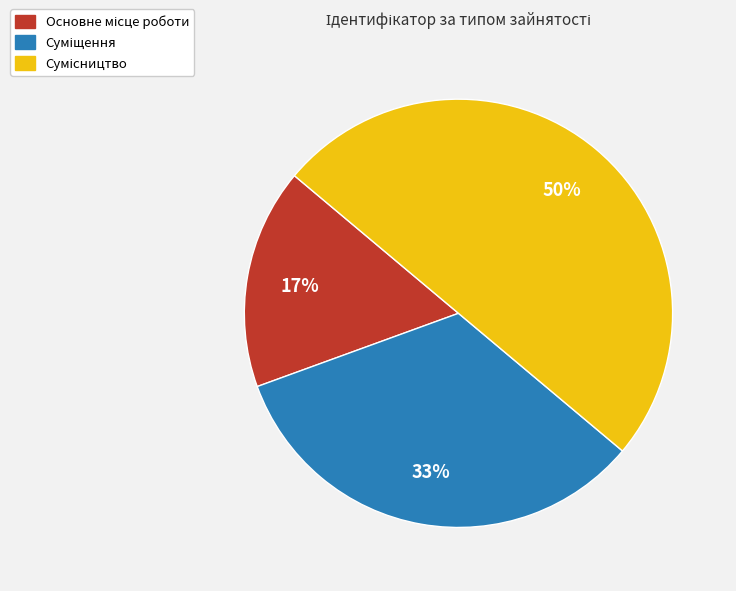

To the nearest percent, what is the average slice percentage?

33%